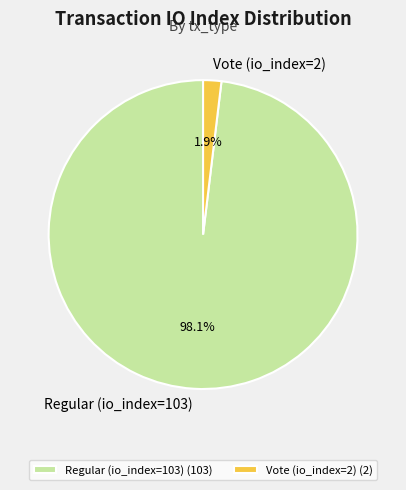

Does Regular (io_index=103) account for over 50% of the chart?

Yes